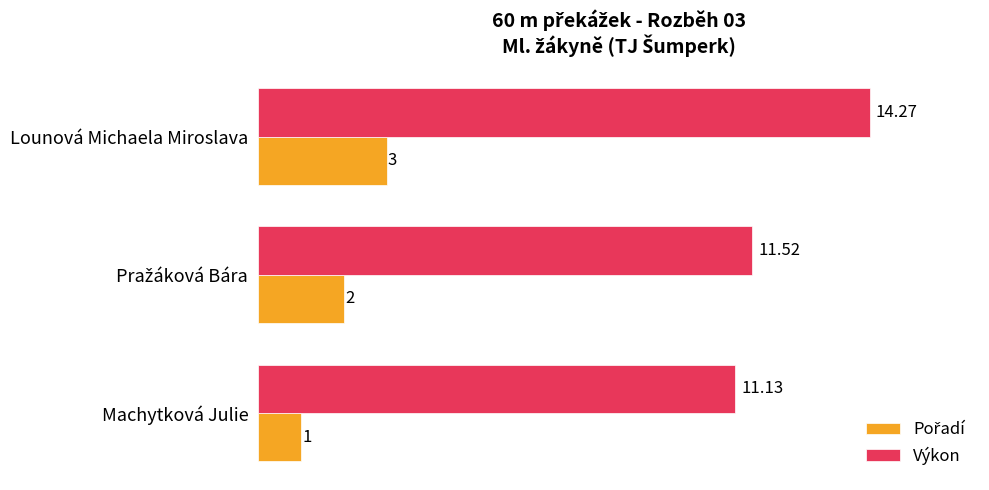

At which label does Výkon reach its minimum?

Machytková Julie